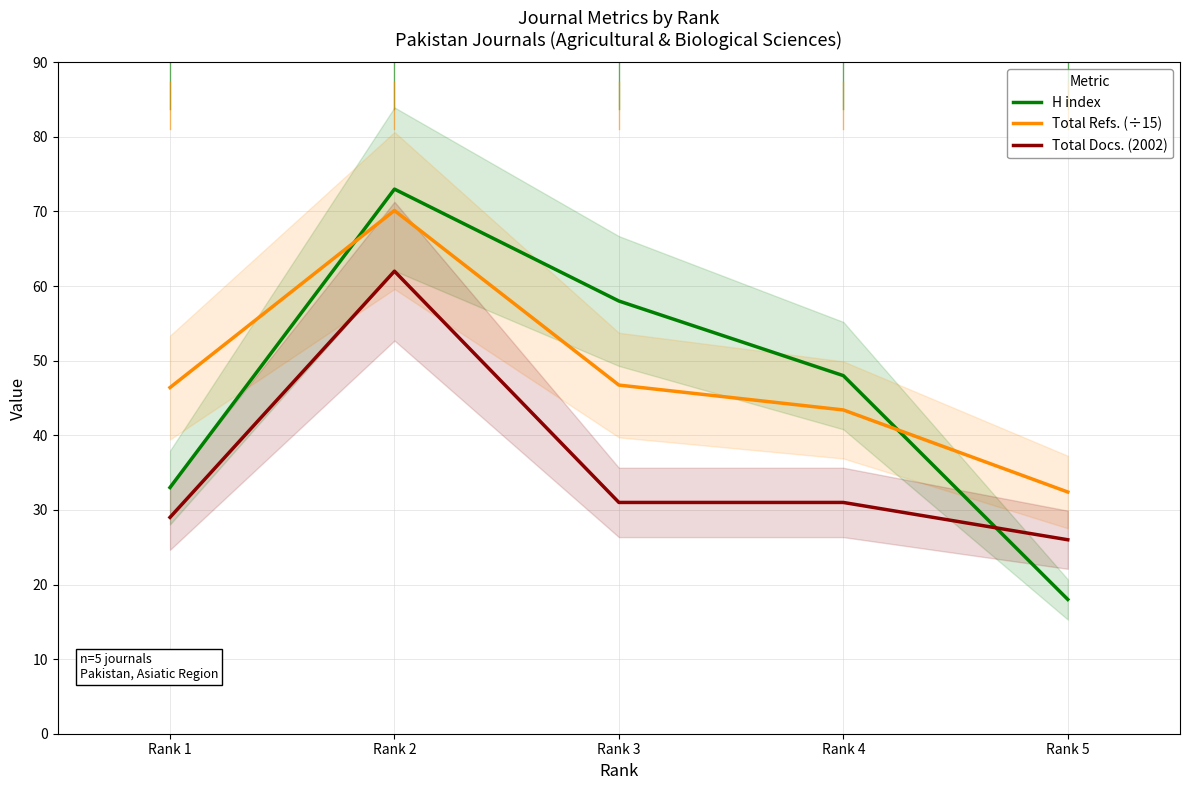

At which category does Total Refs. (÷15) reach its first local peak?

Rank 2